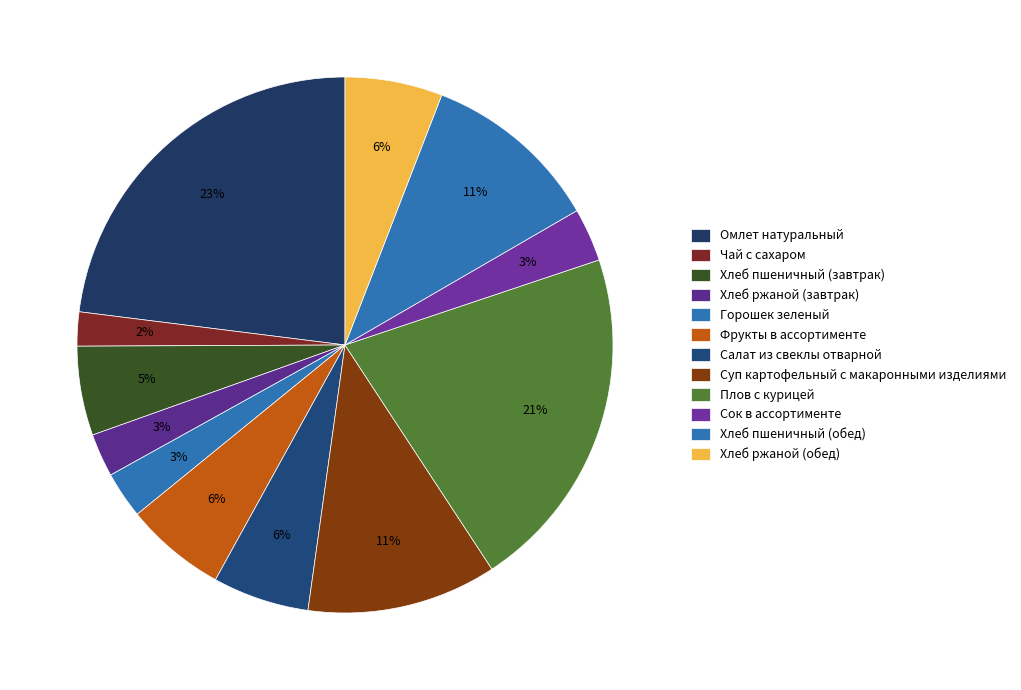

Rank the categories by value from highest to lowest.

Омлет натуральный, Плов с курицей, Суп картофельный с макаронными изделиями, Хлеб пшеничный (обед), Фрукты в ассортименте, Хлеб ржаной (обед), Салат из свеклы отварной, Хлеб пшеничный (завтрак), Сок в ассортименте, Горошек зеленый, Хлеб ржаной (завтрак), Чай с сахаром